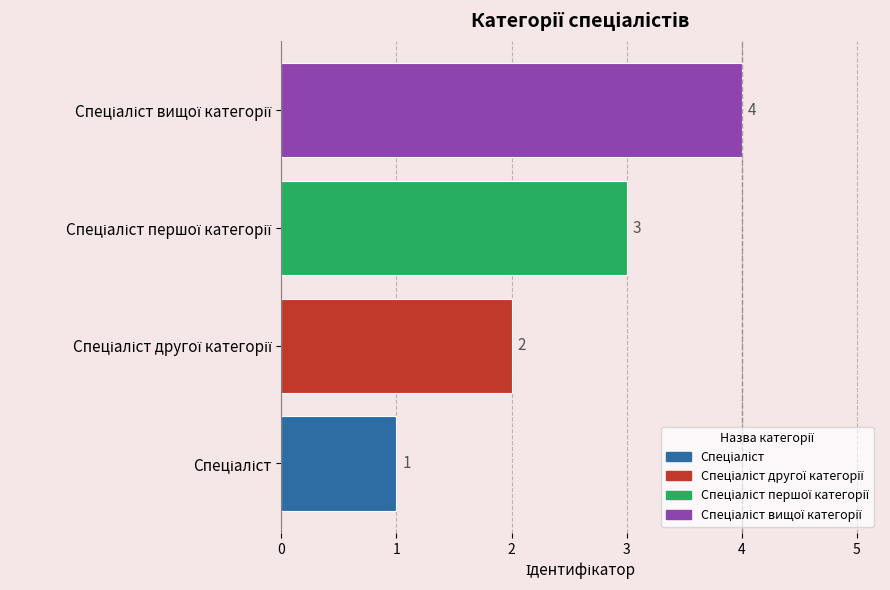

What is the greatest value displayed?

4